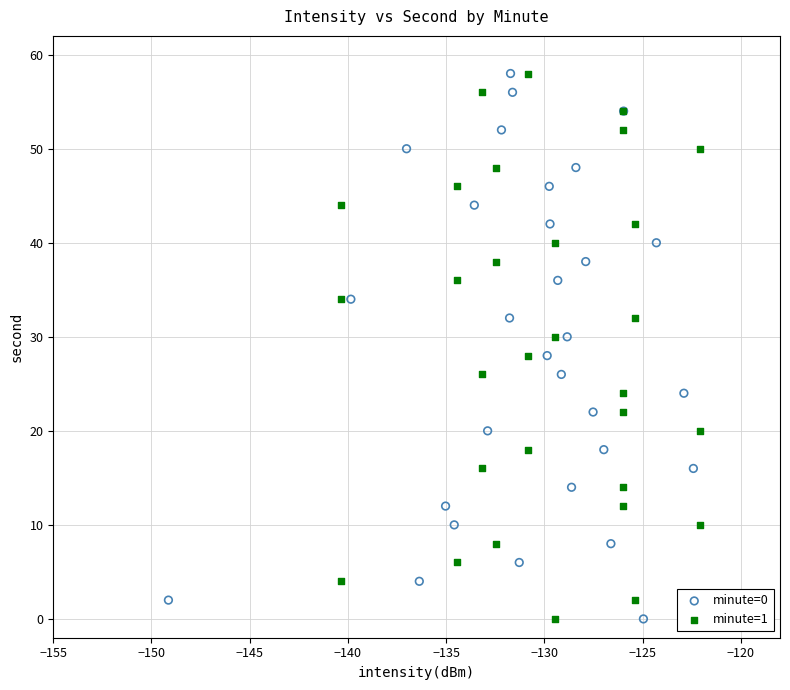

What are all the series names shown in the legend?

minute=0, minute=1